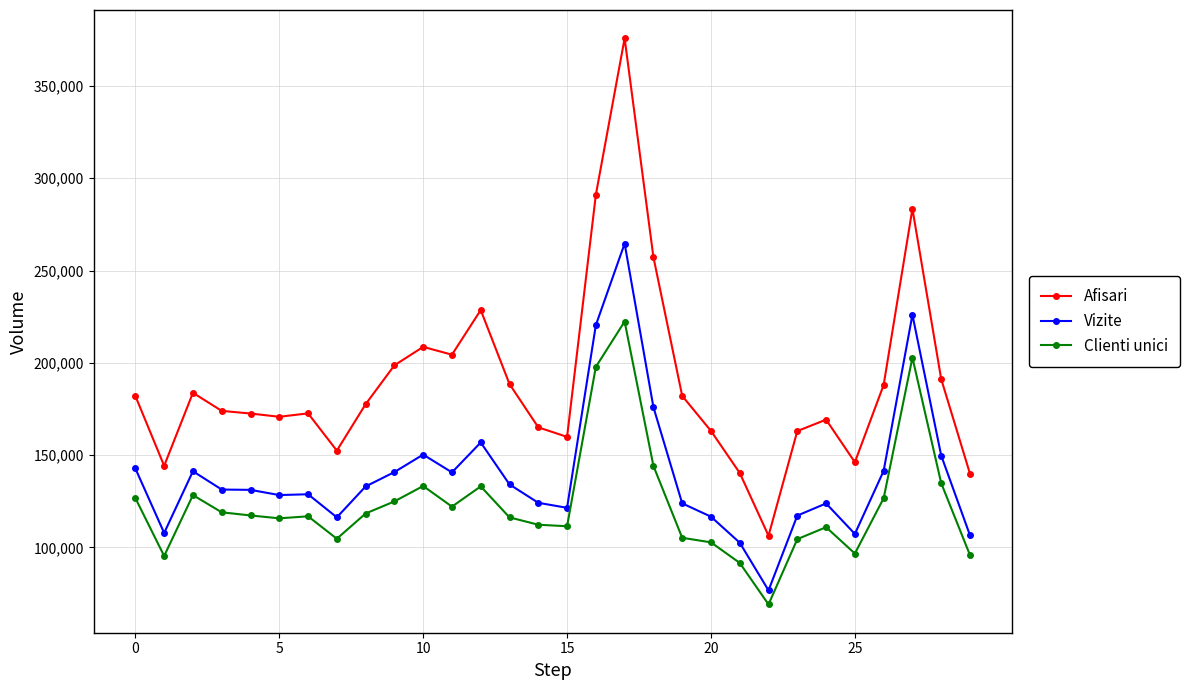

Which series has the largest total across all categories?

Afisari